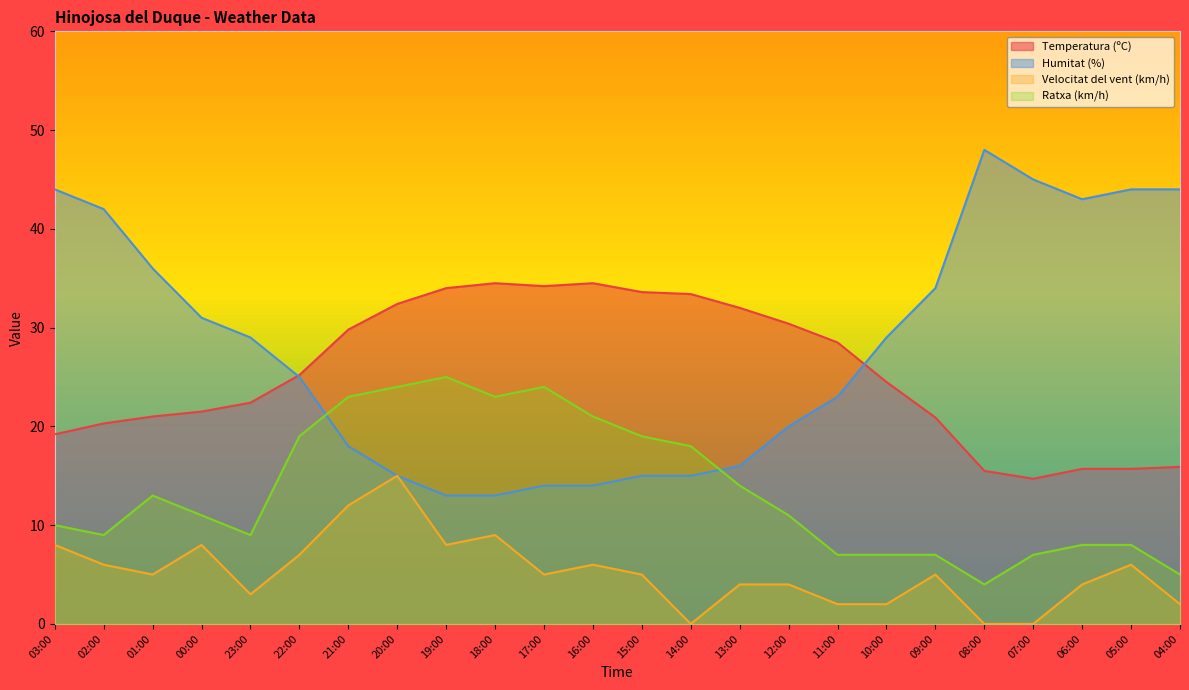

List the labels in order of Temperatura (ºC) value, largest first.

18:00, 16:00, 17:00, 19:00, 15:00, 14:00, 20:00, 13:00, 12:00, 21:00, 11:00, 22:00, 10:00, 23:00, 00:00, 01:00, 09:00, 02:00, 03:00, 04:00, 06:00, 05:00, 08:00, 07:00